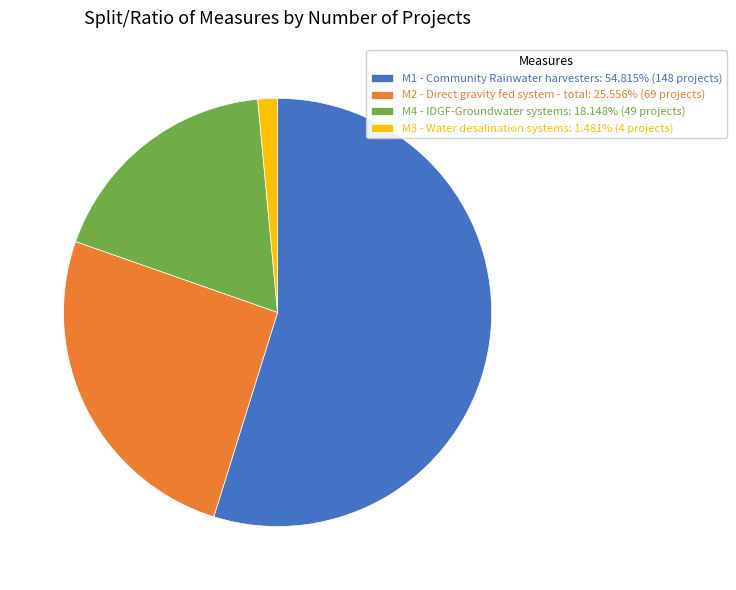

Combined, do M2 - Direct gravity fed system - total and M4 - IDGF-Groundwater systems account for over 50%?

No